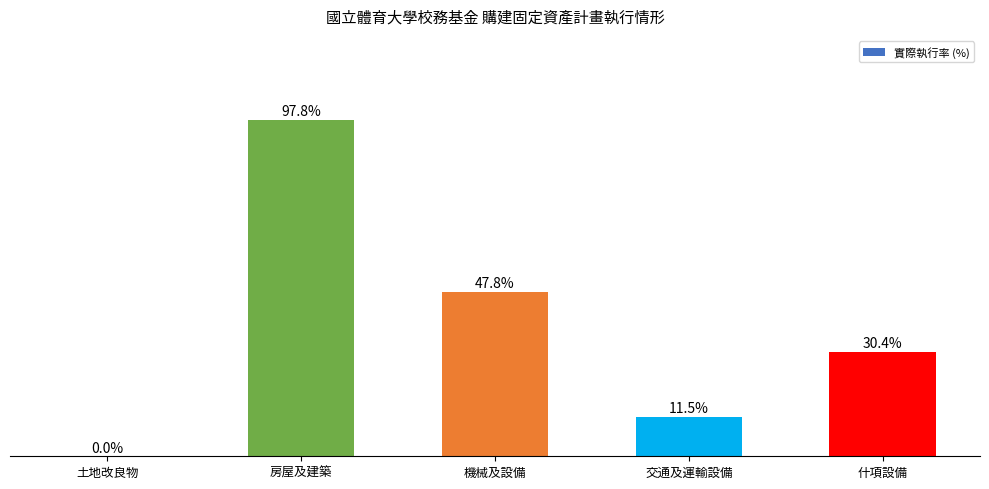

At which category does the chart reach its peak across all series?

房屋及建築